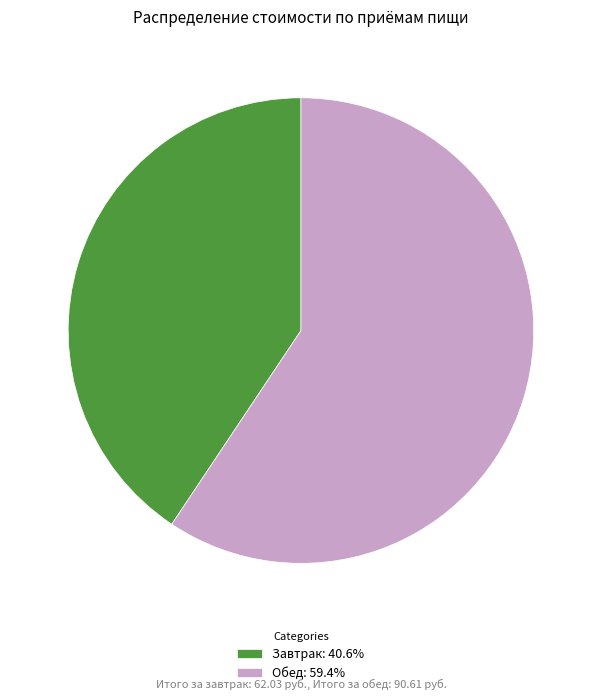

Rank the categories by value from highest to lowest.

Обед, Завтрак